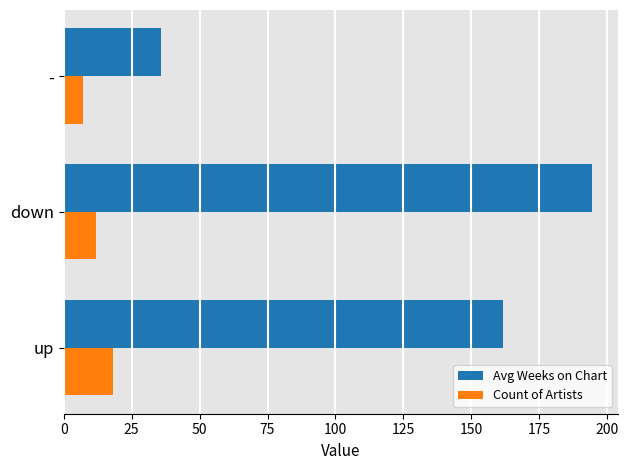

Which series has the largest total across all categories?

Avg Weeks on Chart